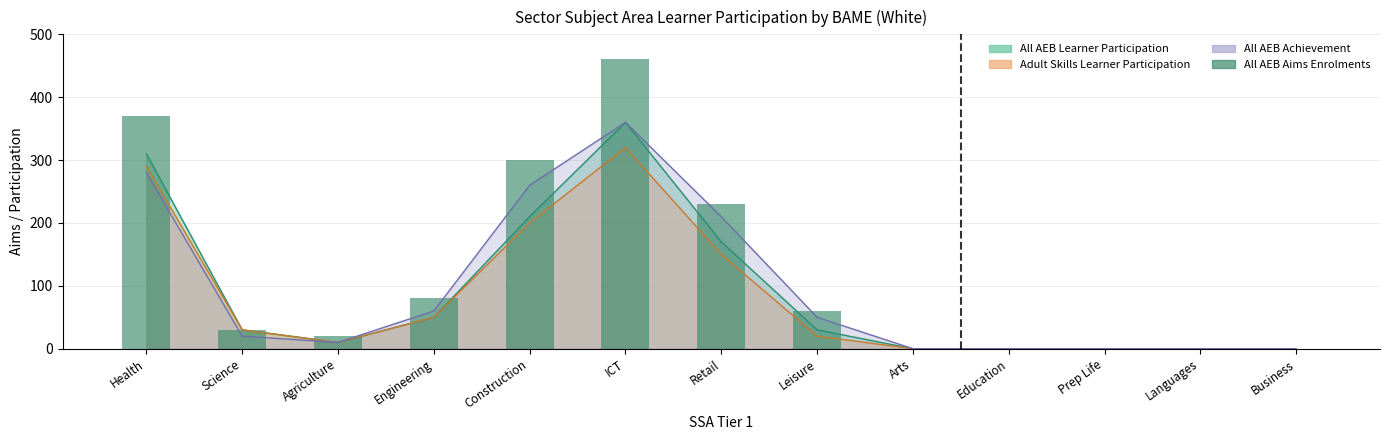

At which category does the chart reach its minimum across all series?

Arts